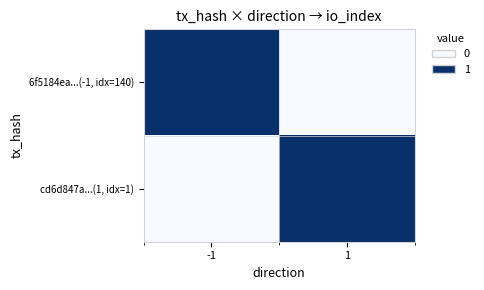

Reading left to right, list all the values displayed in this chart.

6f5184ea...(-1, idx=140): -1=1	1=0
cd6d847a...(1, idx=1): -1=0	1=1